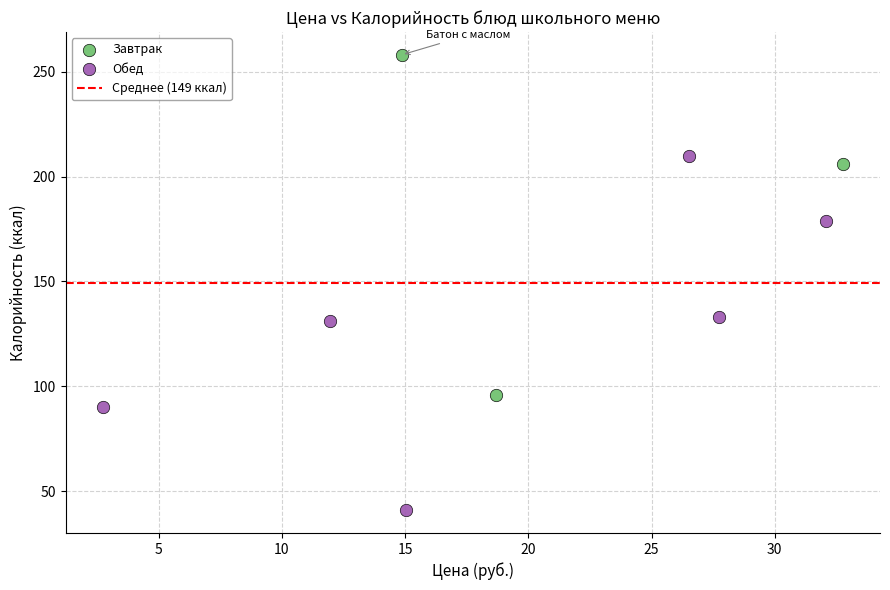

Which series reaches the maximum Y coordinate?

Завтрак